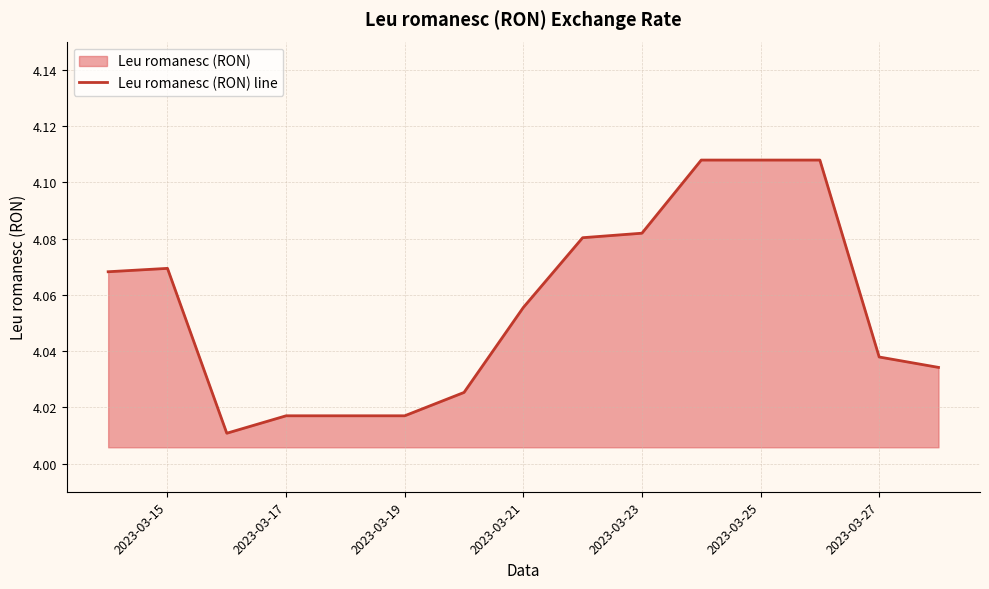

What is the value of the 5th point from the left?

4.0